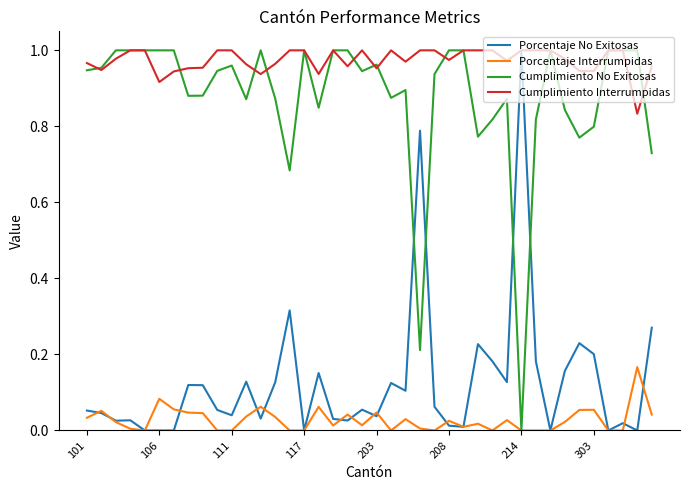

After their last crossing, which series has the higher values: Porcentaje No Exitosas or Cumplimiento No Exitosas?

Cumplimiento No Exitosas